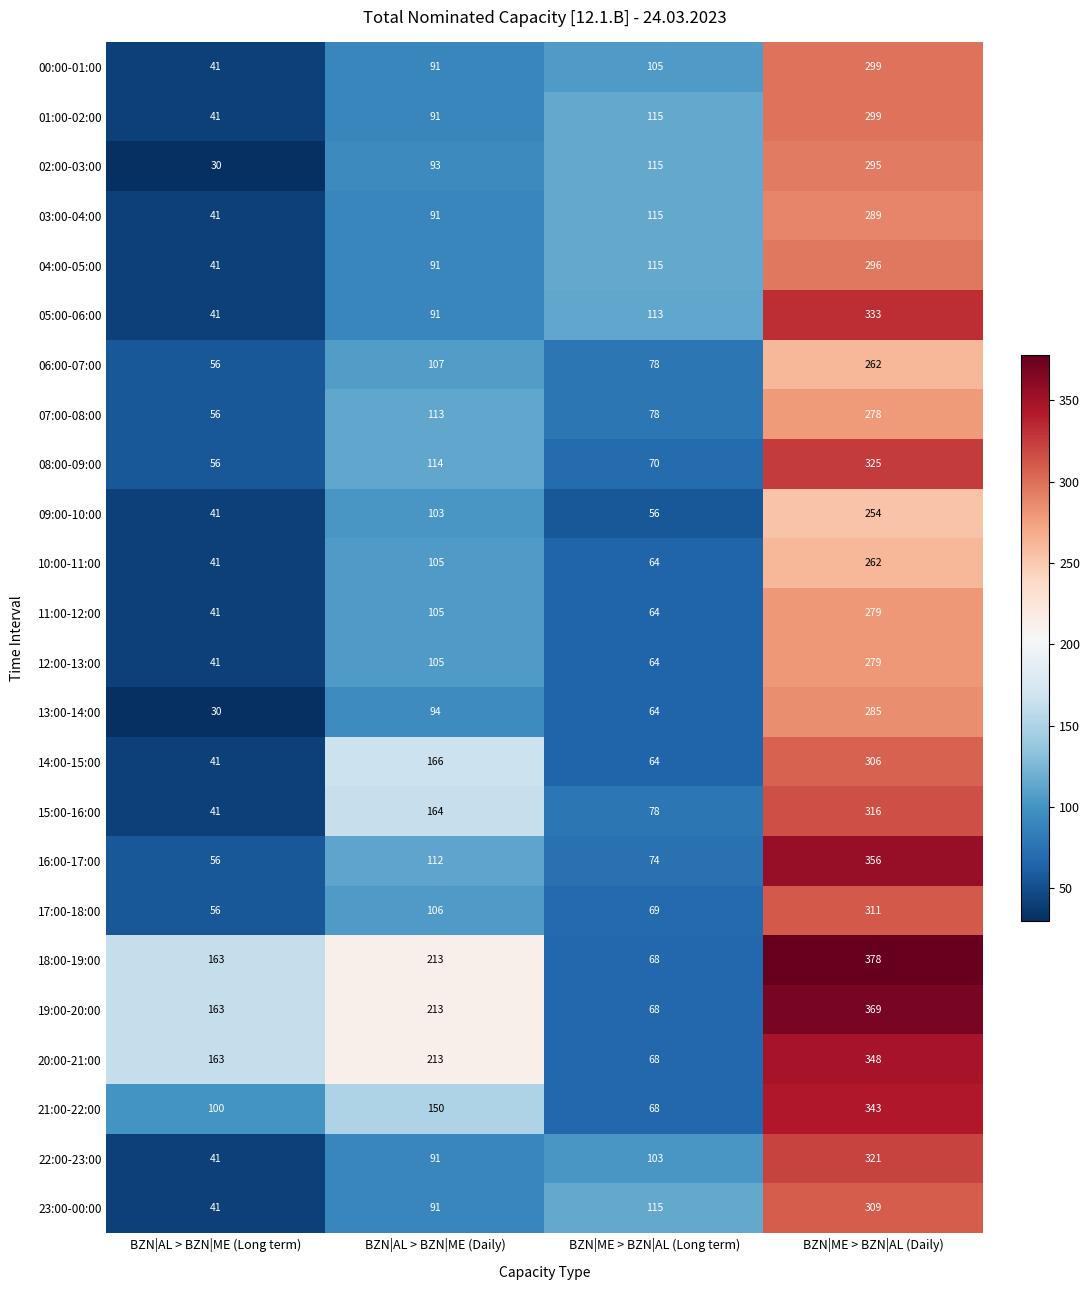

Which label corresponds to the largest value in the chart?

BZN|ME > BZN|AL (Daily)